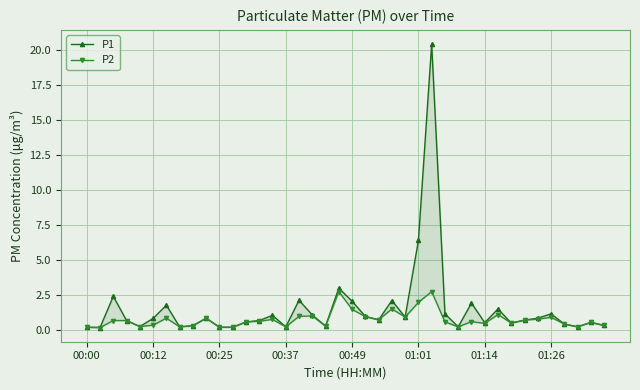

The P2 series shows 0.4 at 21. True or false?

False